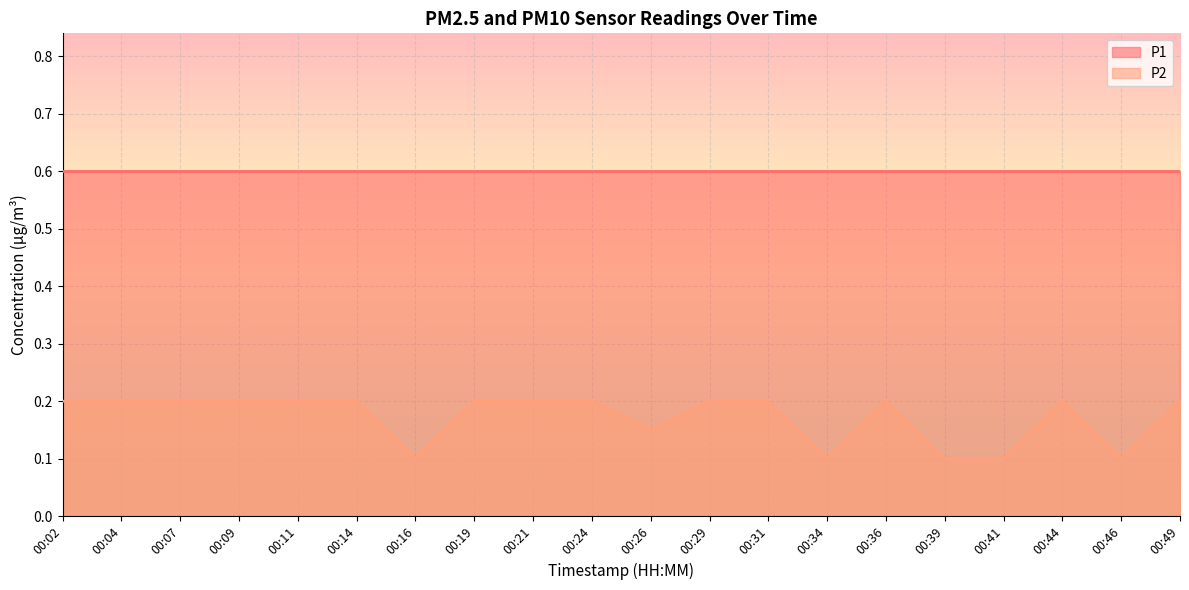

What is the difference between the second highest and second lowest values?

0.1